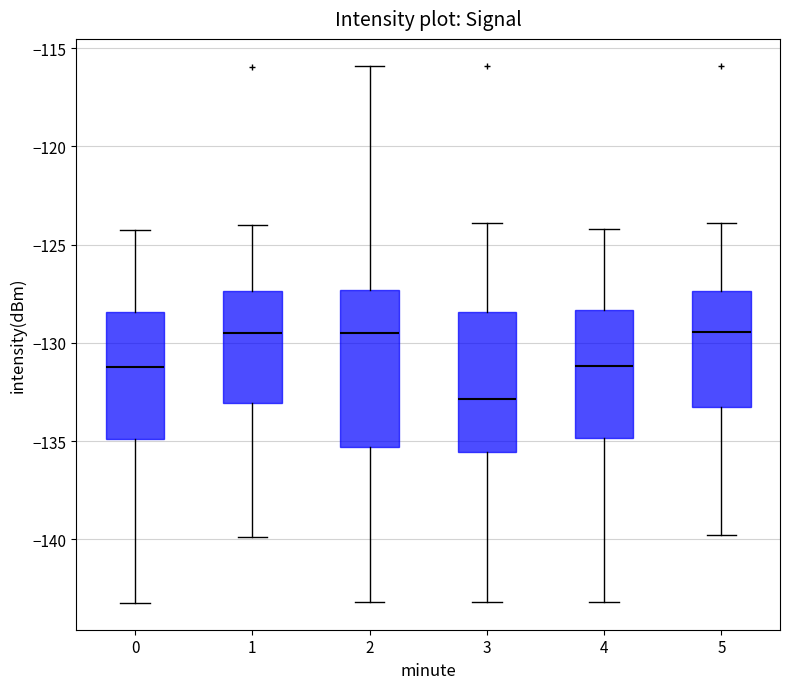

Where does the upper whisker of the box at x = 2 end on the y-axis? The values are not printed on the chart, so give them approximately, as read against the axis.

-116.0